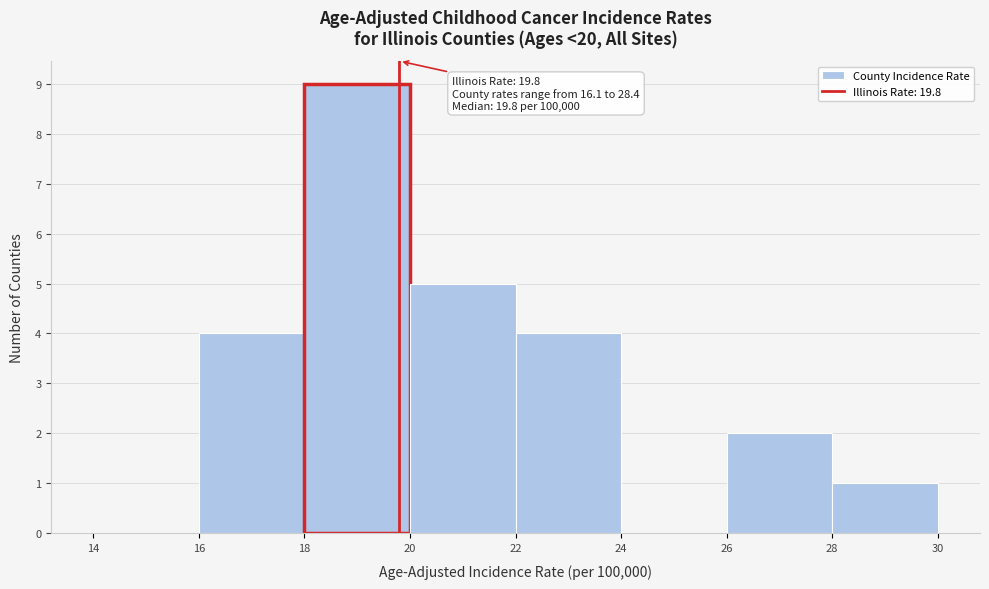

Which range on the x-axis has the tallest bar?

18 to 20